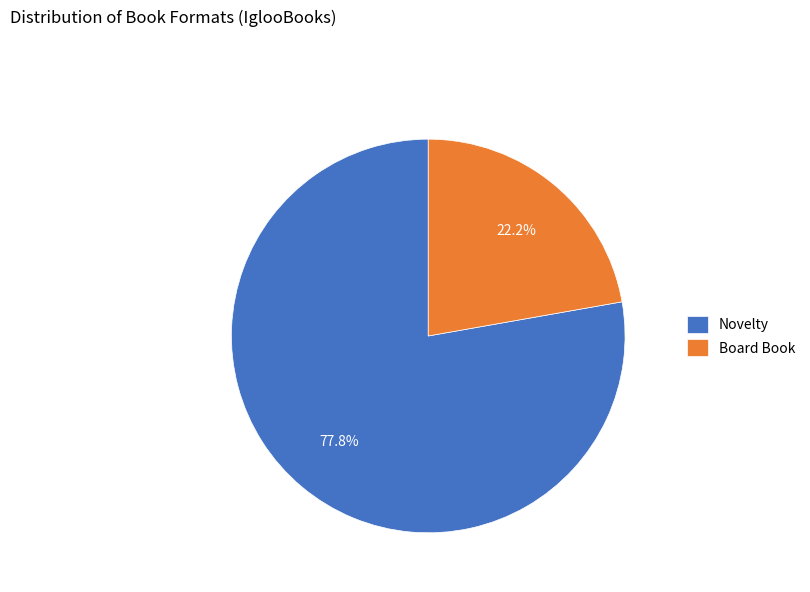

Which slice represents more than half of the pie?

Novelty